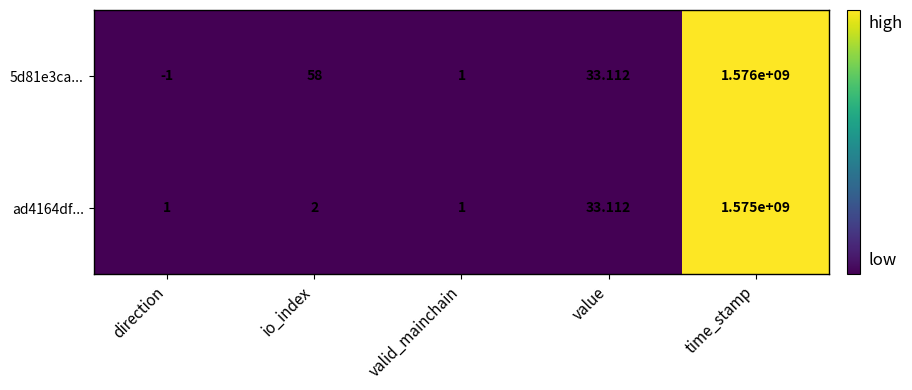

At which category is the sum across all series the highest?

time_stamp